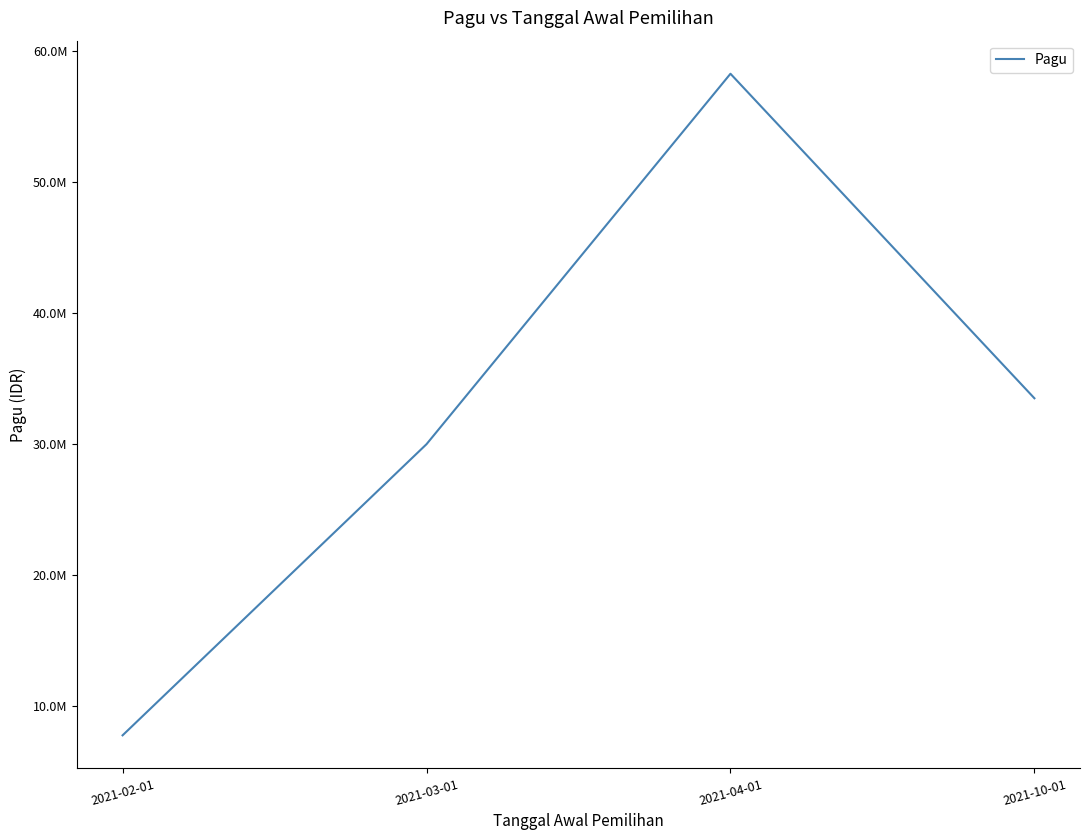

Where does the data first go above 33500000?

2021-04-01